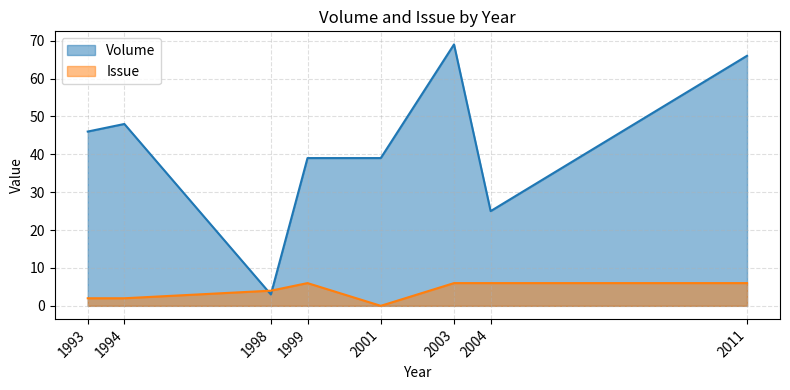

At which label does Volume first exceed 46?

1994